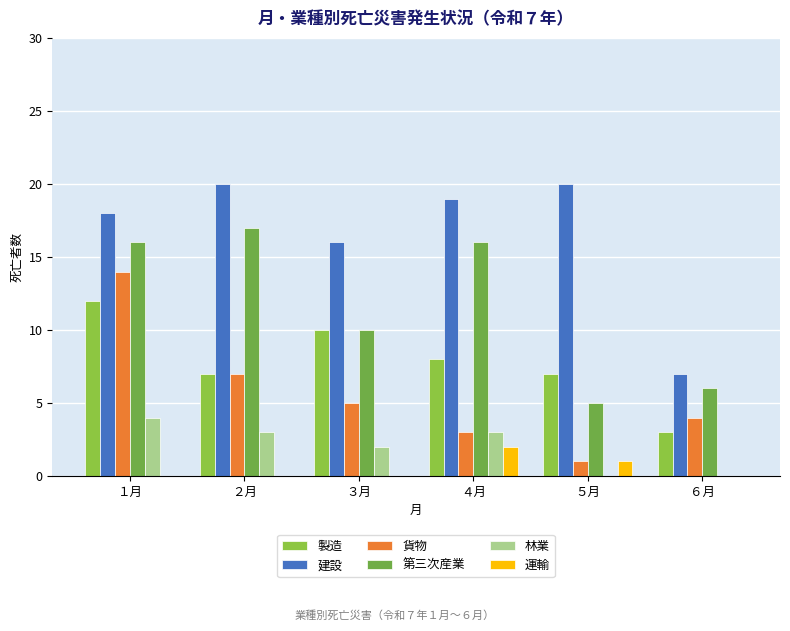

What are all the series names shown in the legend?

製造, 建設, 貨物, 第三次産業, 林業, 運輸